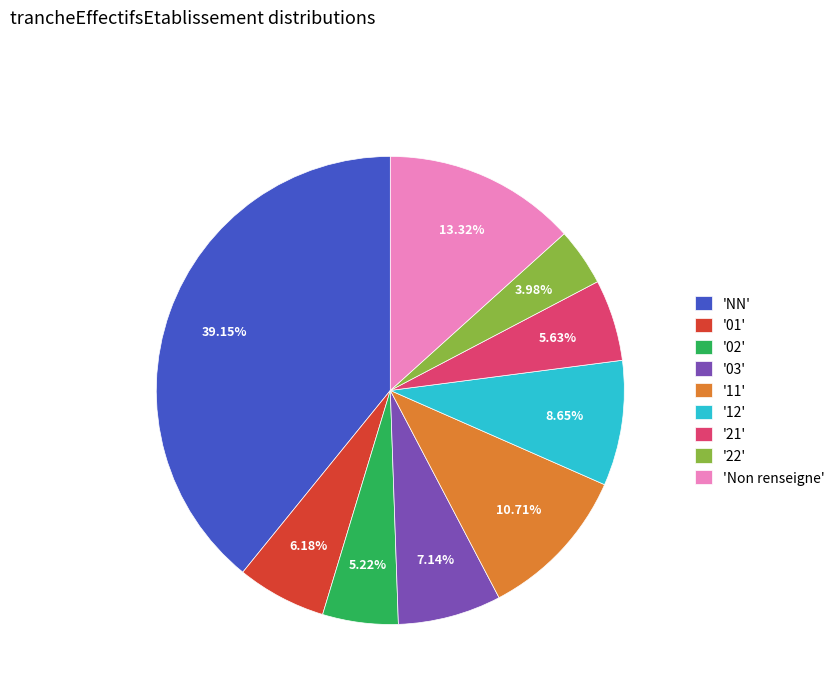

Which slice is the largest?

'NN'